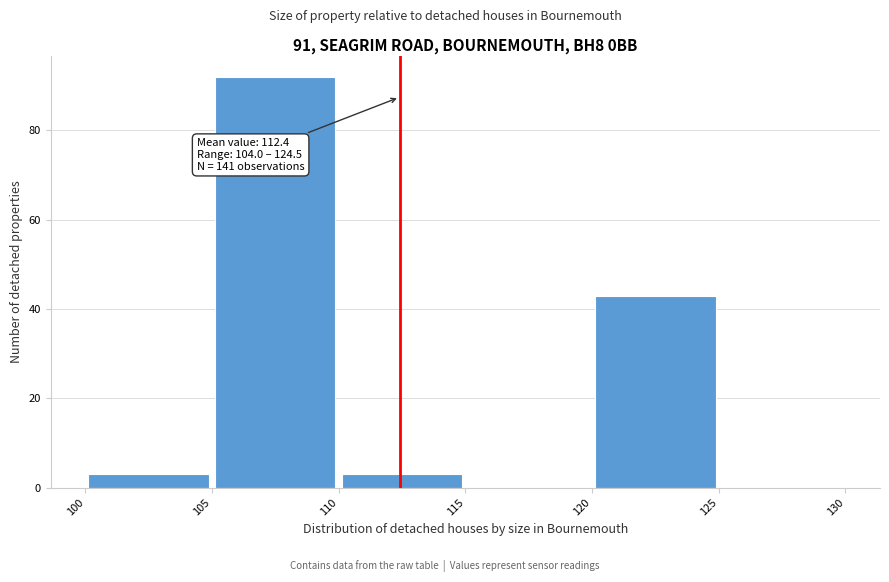

Over which range of the x-axis is the bar tallest?

105 to 110